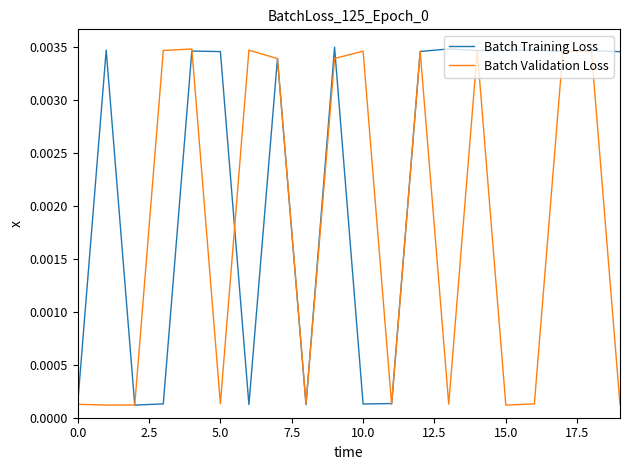

List the series in order of their overall mean, highest first.

Batch Training Loss, Batch Validation Loss